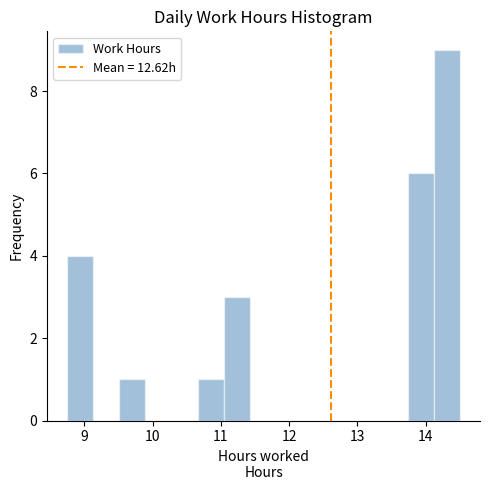

Around what value on the x-axis is the tallest bar? Give the approximate position of its centre, as read against the axis.

14.3